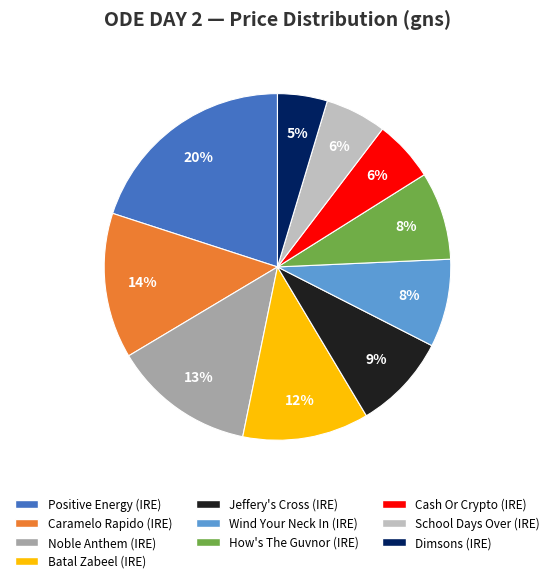

To the nearest percent, what is the difference between the largest and smallest slice percentages?

15%